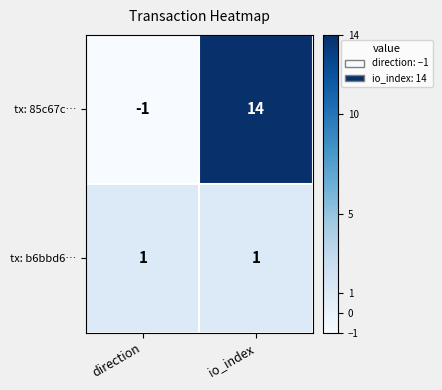

Rank the series by their average value, from lowest to highest.

tx: b6bbd6…, tx: 85c67c…